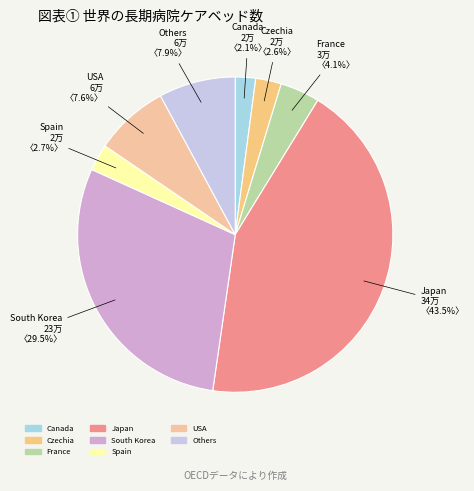

Count the number of slices in the pie.

8